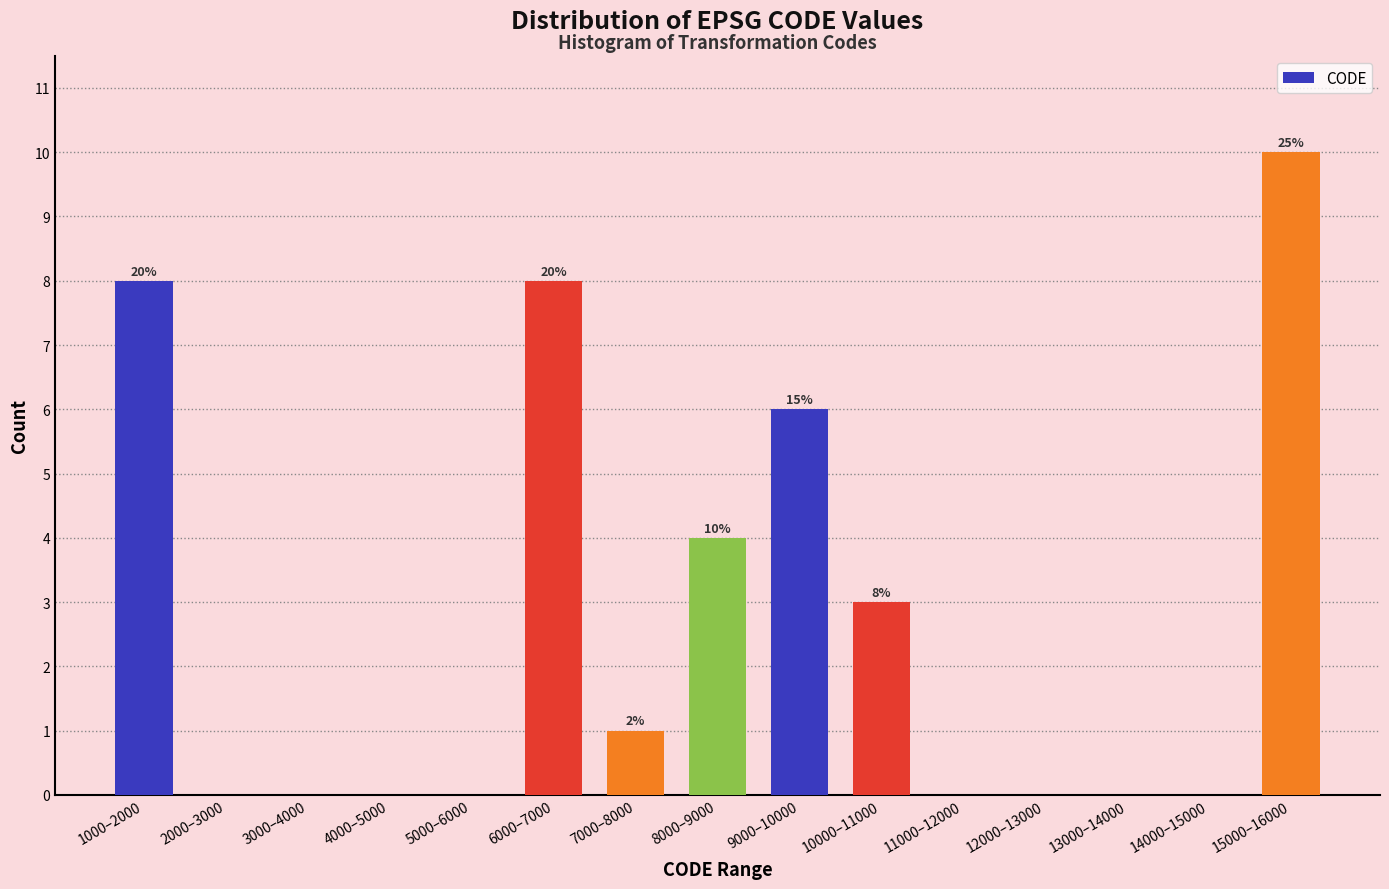

Reading left to right, extract all data points from this chart.

1000–2000=8	2000–3000=0	3000–4000=0	4000–5000=0	5000–6000=0	6000–7000=8	7000–8000=1	8000–9000=4	9000–10000=6	10000–11000=3	11000–12000=0	12000–13000=0	13000–14000=0	14000–15000=0	15000–16000=10